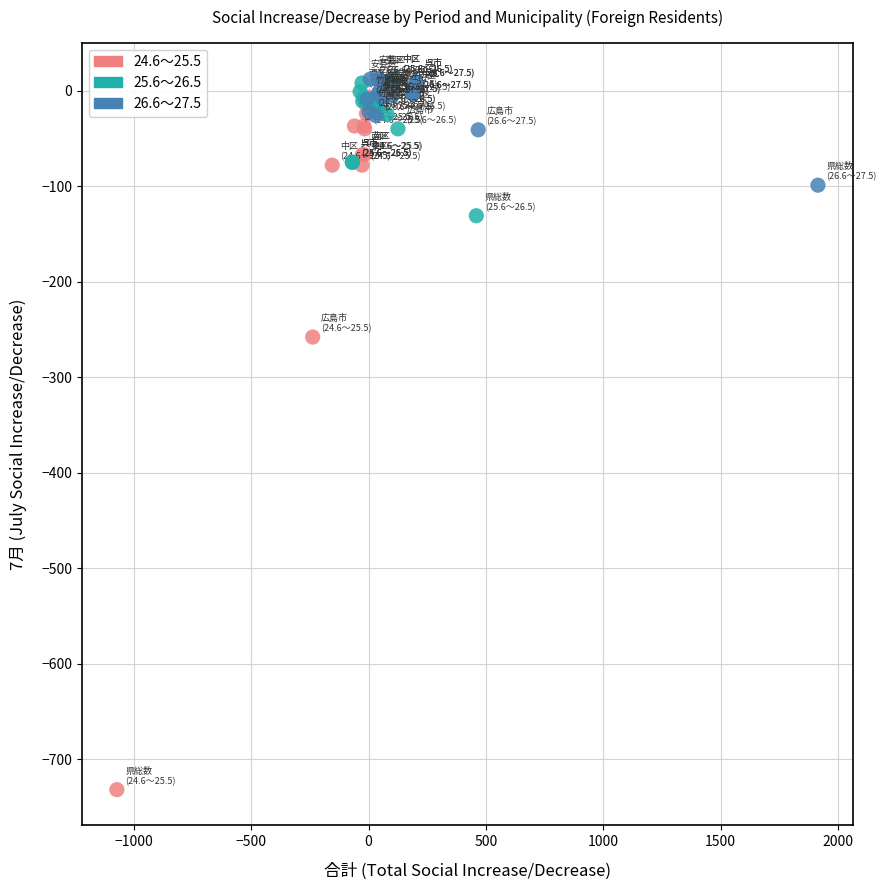

Which series contains the lowest Y value?

24.6～25.5